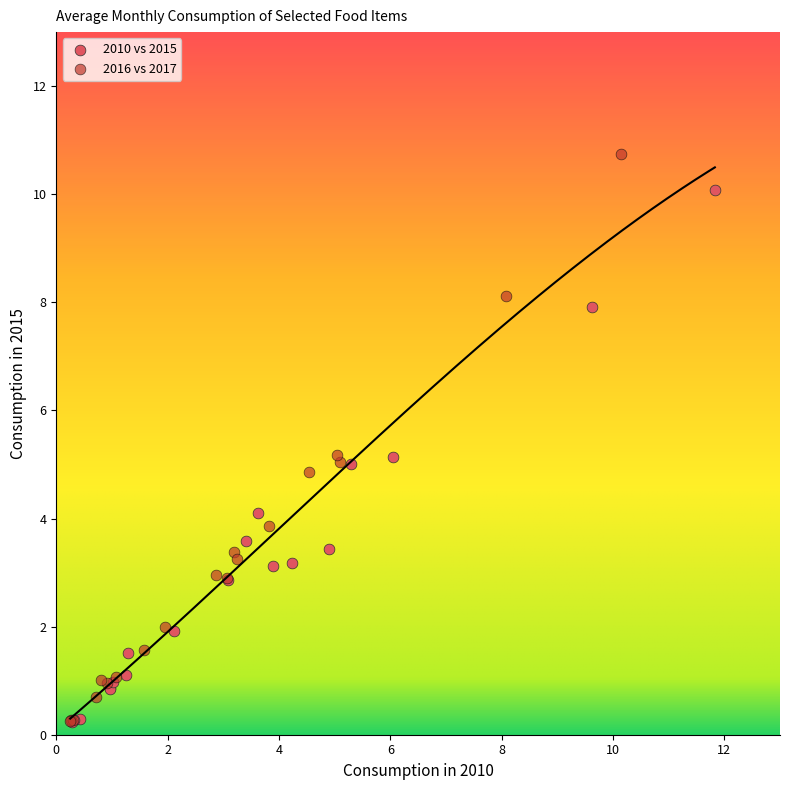

Which series has the largest Y range (max minus min)?

2016 vs 2017